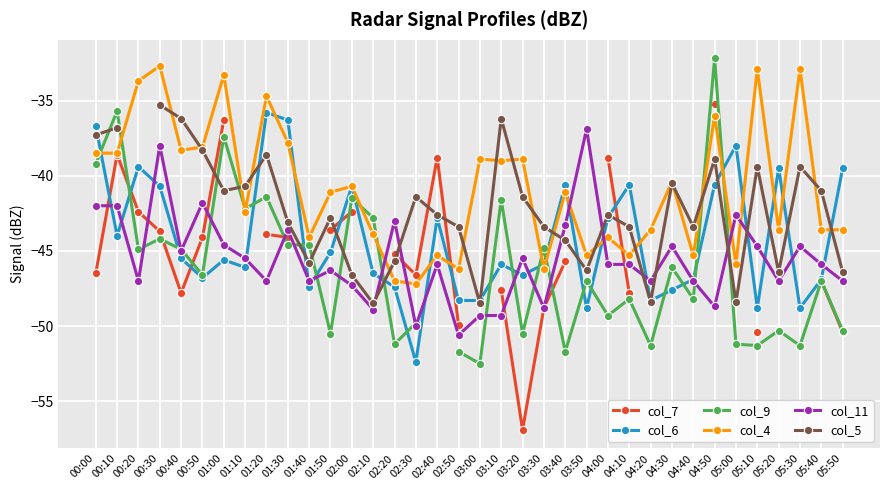

At which label does col_5 reach its minimum?

02:10